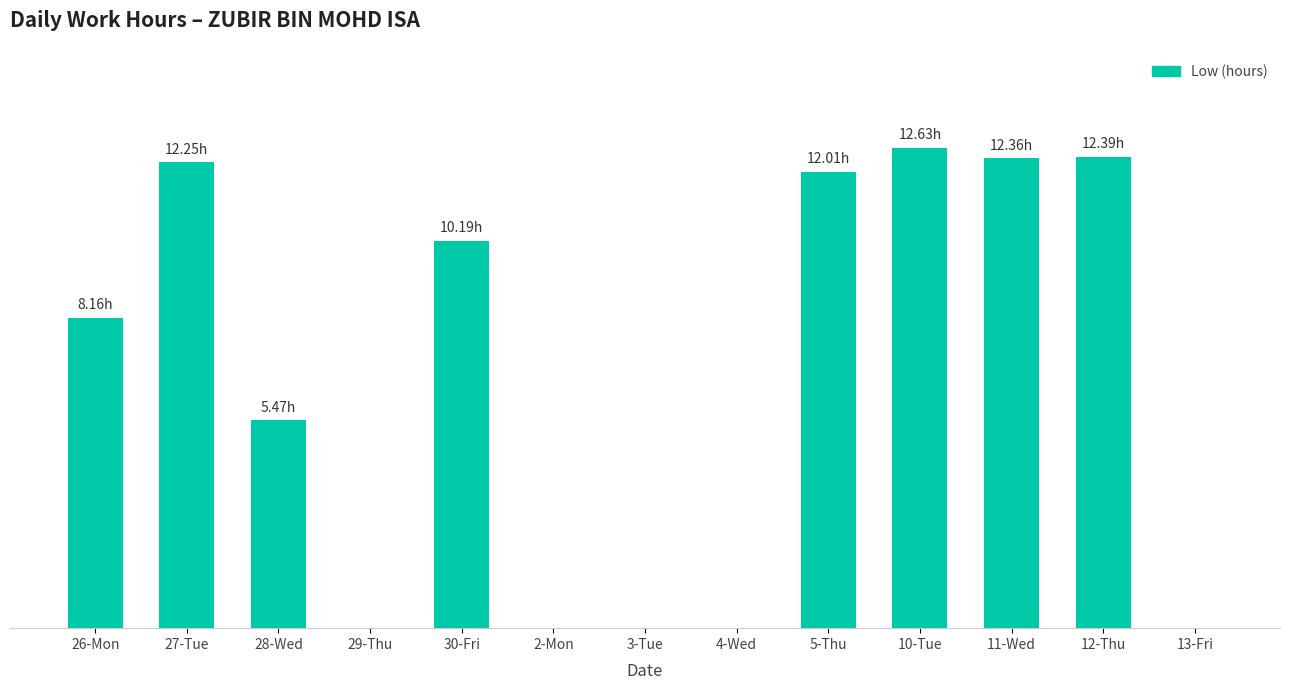

True or false: the data shows 7.9 at 2-Mon.

False